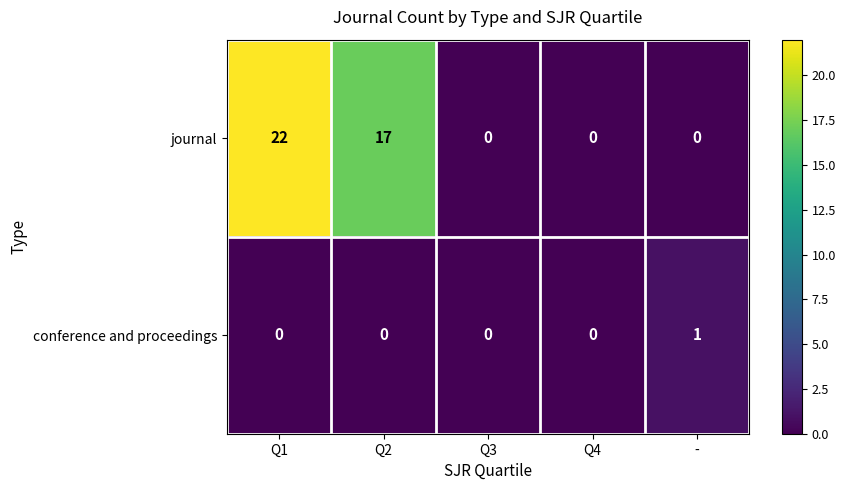

Reading left to right, what are all the values shown in this chart?

journal: Q1=22	Q2=17	Q3=0	Q4=0	-=0
conference and proceedings: Q1=0	Q2=0	Q3=0	Q4=0	-=1